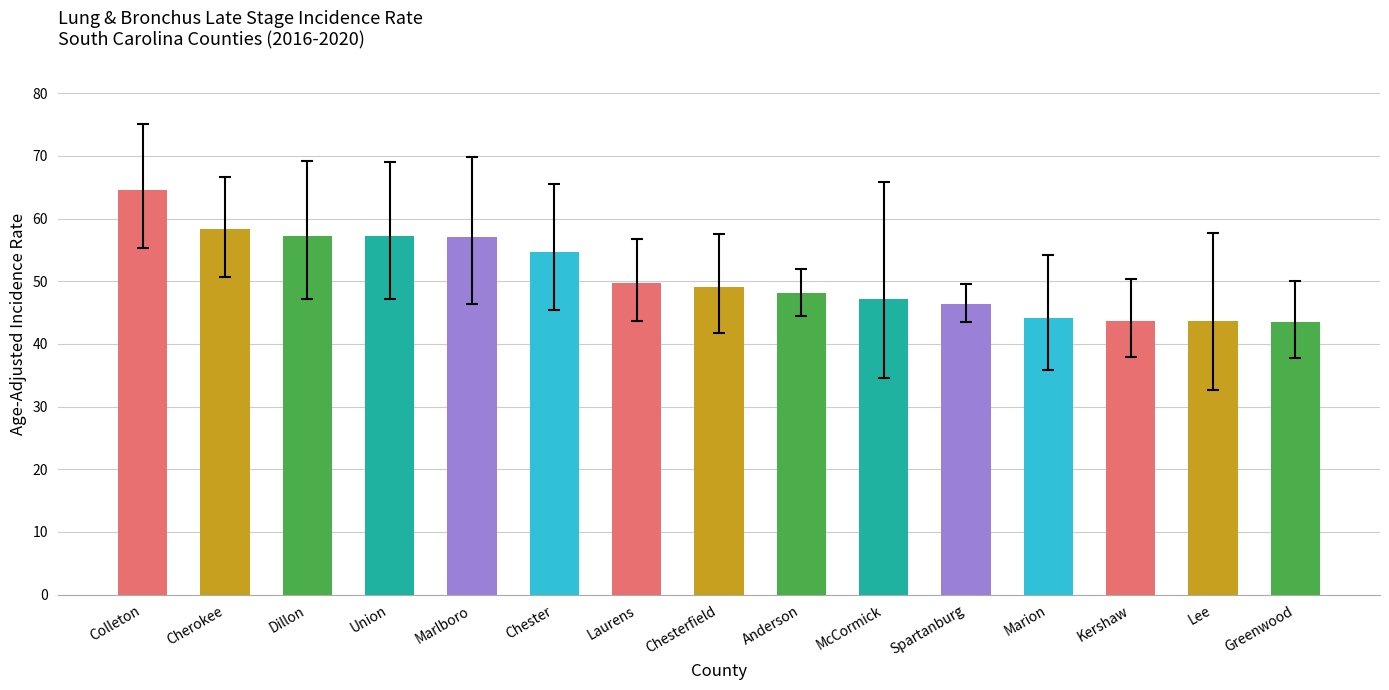

Read the value at Chester.

54.7